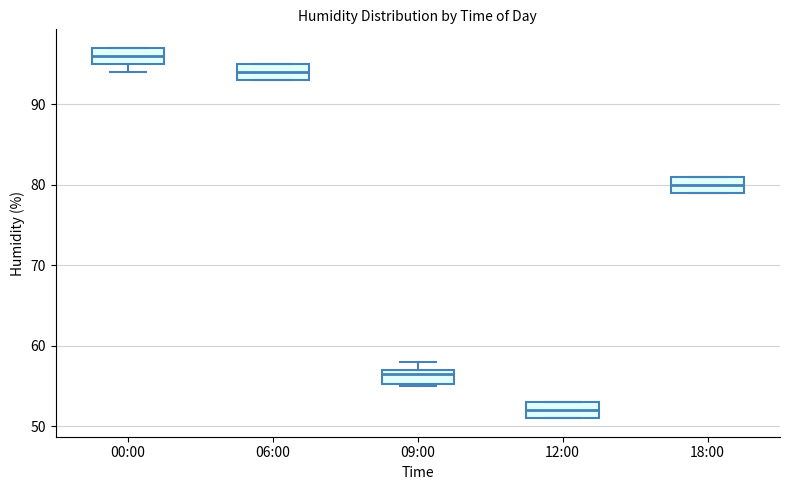

Where is the lower edge of the box for 12:00 on the y-axis? The values are not printed on the chart, so give them approximately, as read against the axis.

51